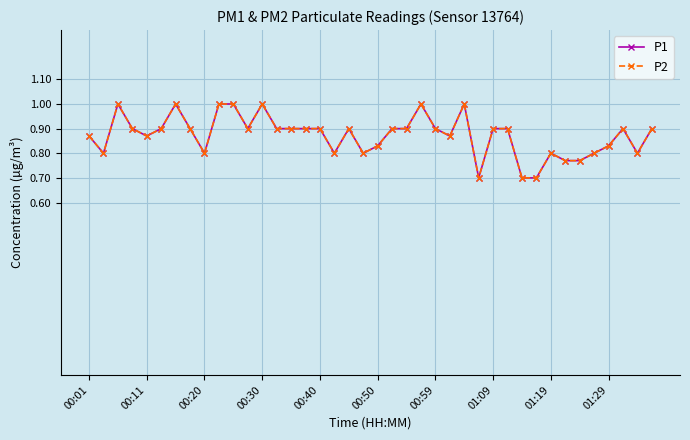

In P1, how many points are higher than both neighbors (excluding endpoints)?

8